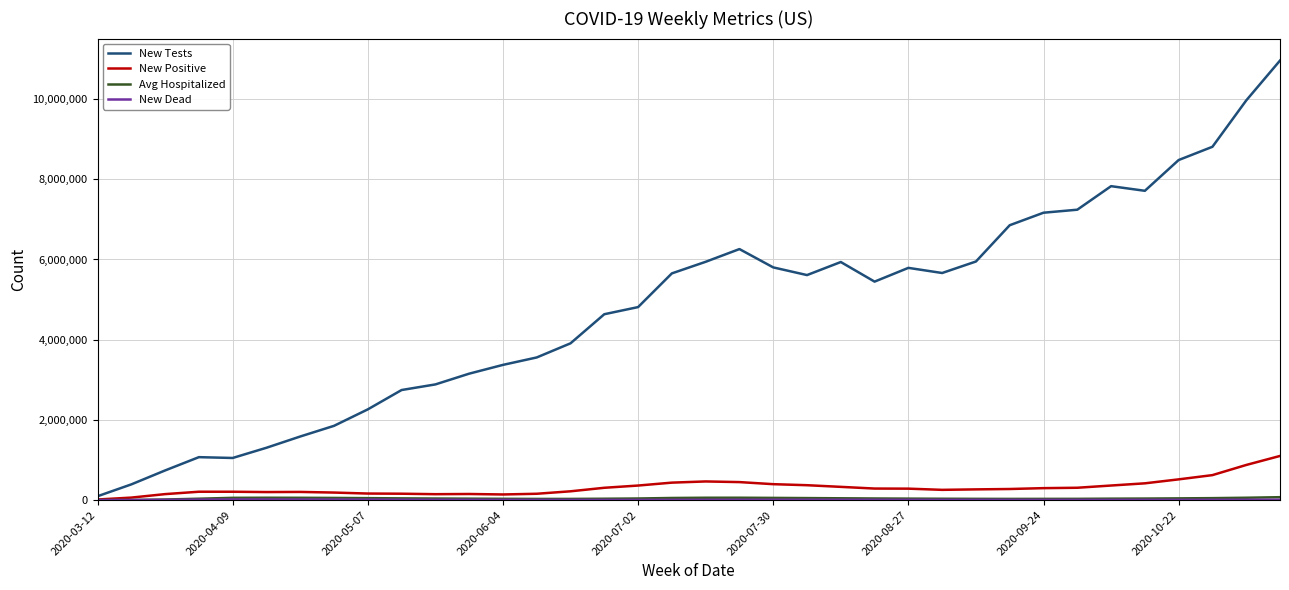

What is the maximum value shown in the chart?

10961101.0